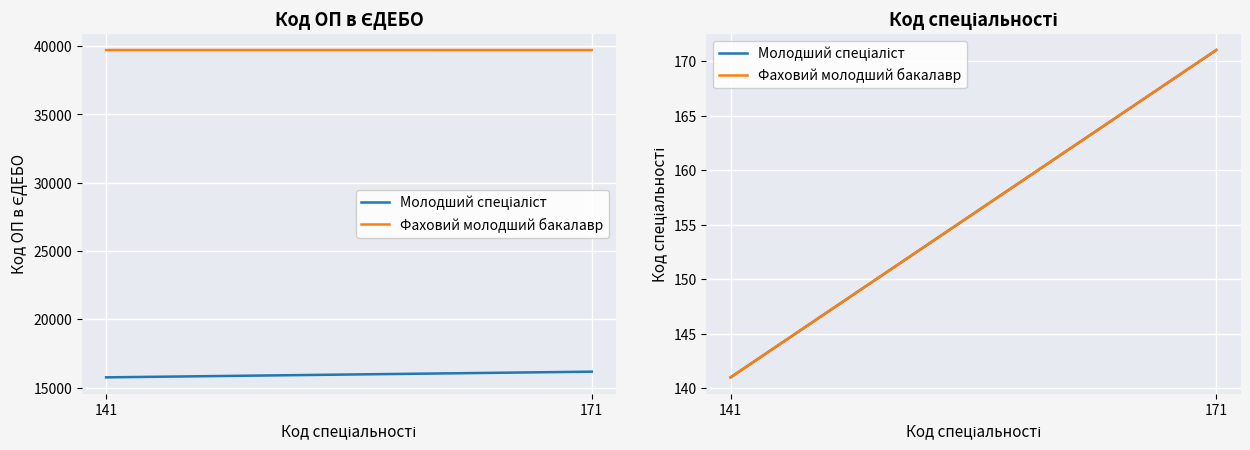

What are all the series names shown in the legend?

Молодший спеціаліст, Фаховий молодший бакалавр